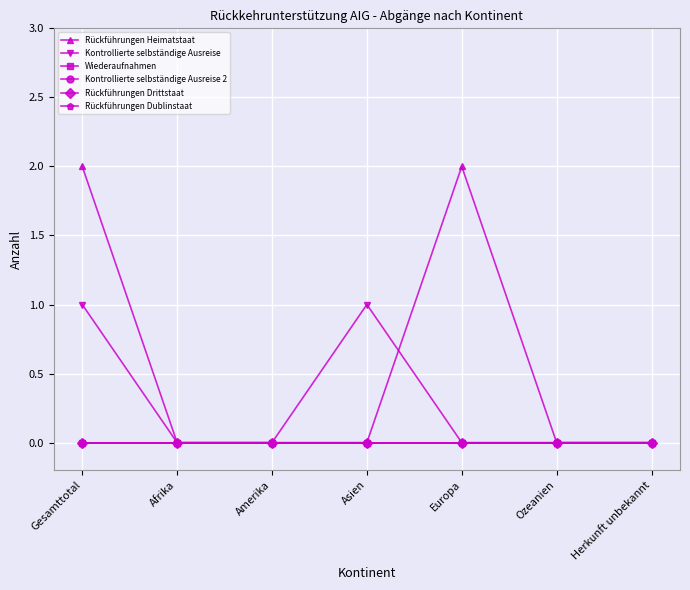

What is the greatest value displayed?

2